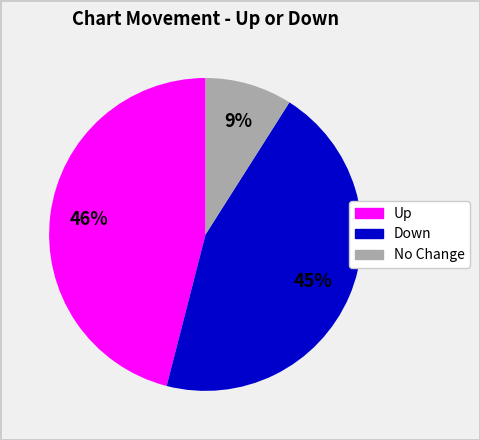

To the nearest percent, what is the average slice percentage?

33%